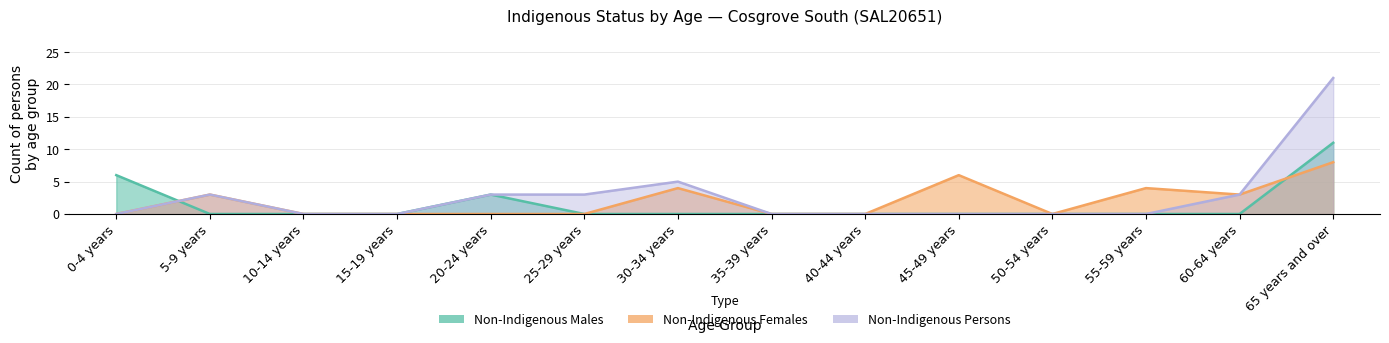

Reading left to right, what are all the values shown in this chart?

Non-Indigenous Males: 0-4 years=6	5-9 years=0	10-14 years=0	15-19 years=0	20-24 years=3	25-29 years=0	30-34 years=0	35-39 years=0	40-44 years=0	45-49 years=0	50-54 years=0	55-59 years=0	60-64 years=0	65 years and over=11
Non-Indigenous Females: 0-4 years=0	5-9 years=3	10-14 years=0	15-19 years=0	20-24 years=0	25-29 years=0	30-34 years=4	35-39 years=0	40-44 years=0	45-49 years=6	50-54 years=0	55-59 years=4	60-64 years=3	65 years and over=8
Non-Indigenous Persons: 0-4 years=0	5-9 years=3	10-14 years=0	15-19 years=0	20-24 years=3	25-29 years=3	30-34 years=5	35-39 years=0	40-44 years=0	45-49 years=0	50-54 years=0	55-59 years=0	60-64 years=3	65 years and over=21